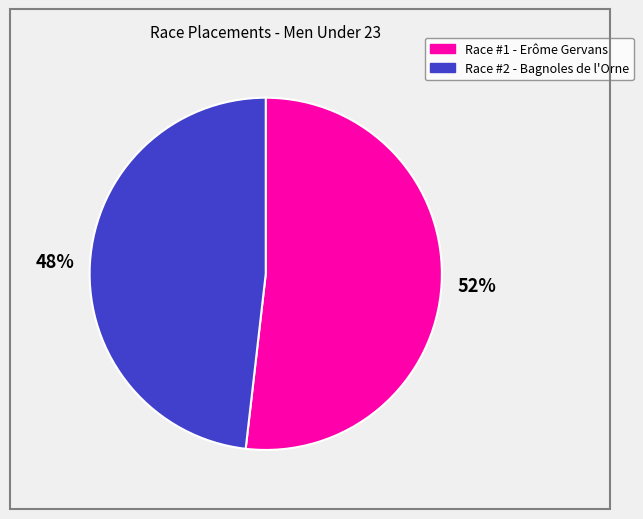

Rank the categories by value from lowest to highest.

Race #2 - Bagnoles de l'Orne, Race #1 - Erôme Gervans